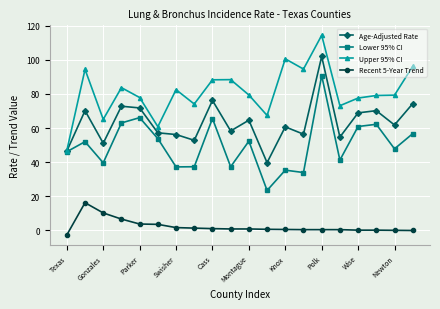

Rank the series by their average value, from highest to lowest.

Upper 95% CI, Age-Adjusted Rate, Lower 95% CI, Recent 5-Year Trend